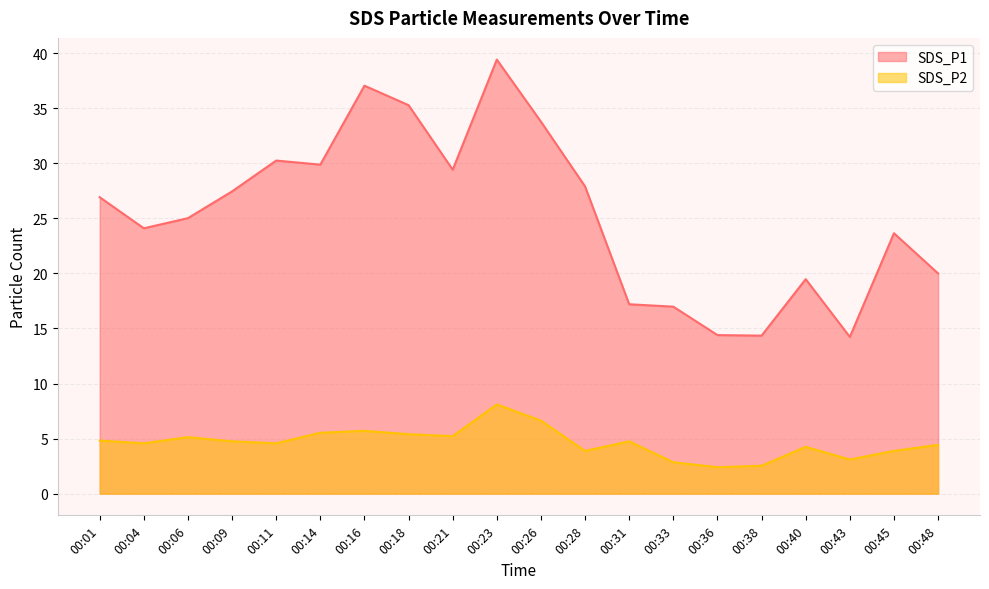

How many lines are shown in the chart?

2